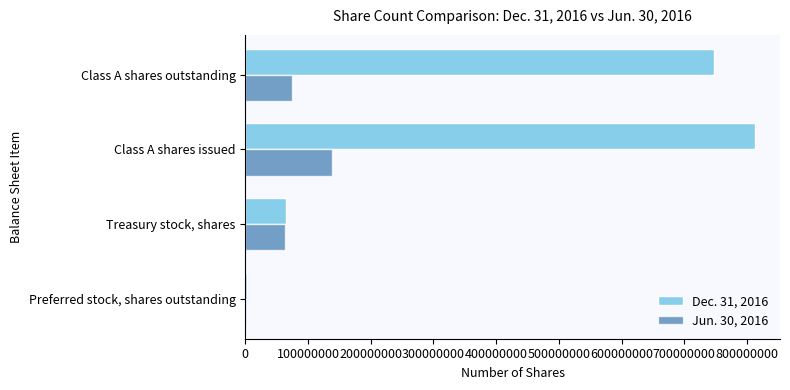

Which category has the highest value in the Dec. 31, 2016 series?

Class A shares issued